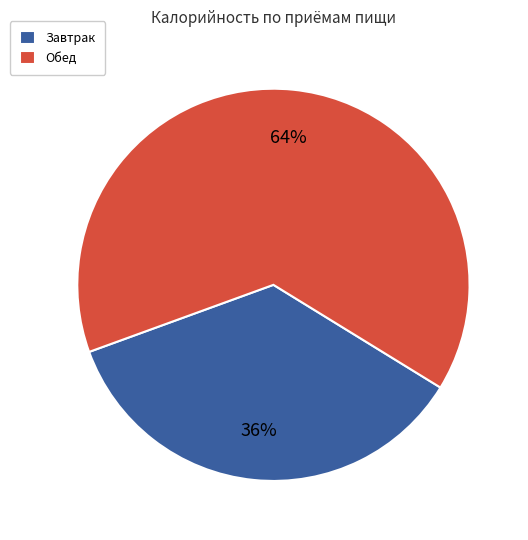

What percentage is the Завтрак slice, to the nearest percent?

36%